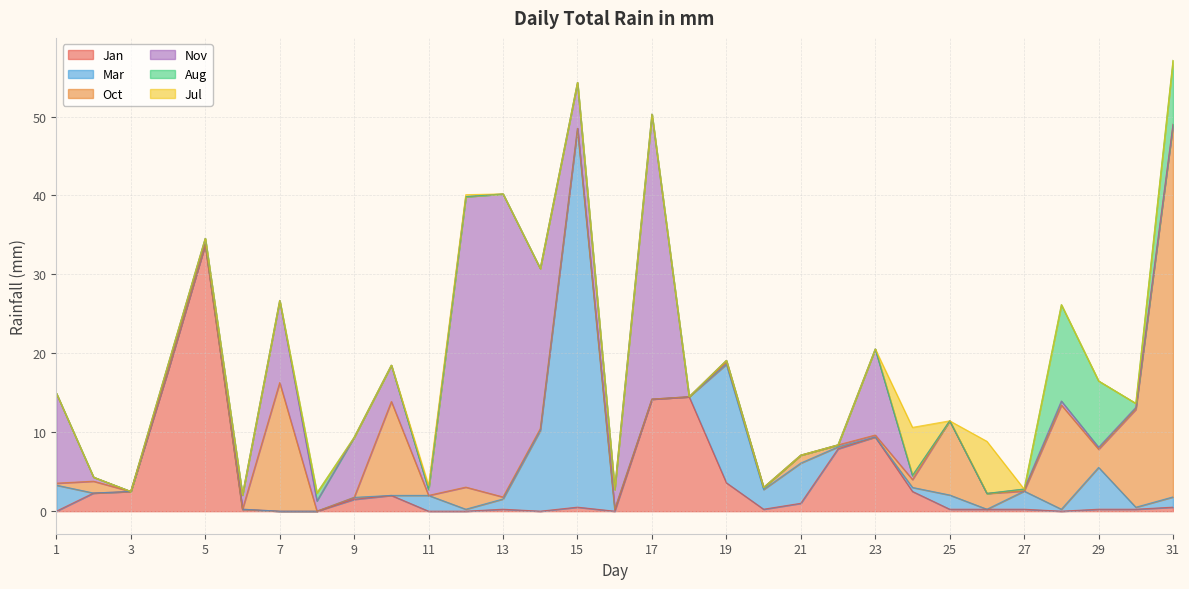

At 29, list the series in order from smallest to largest.

Jul, Jan, Nov, Oct, Mar, Aug